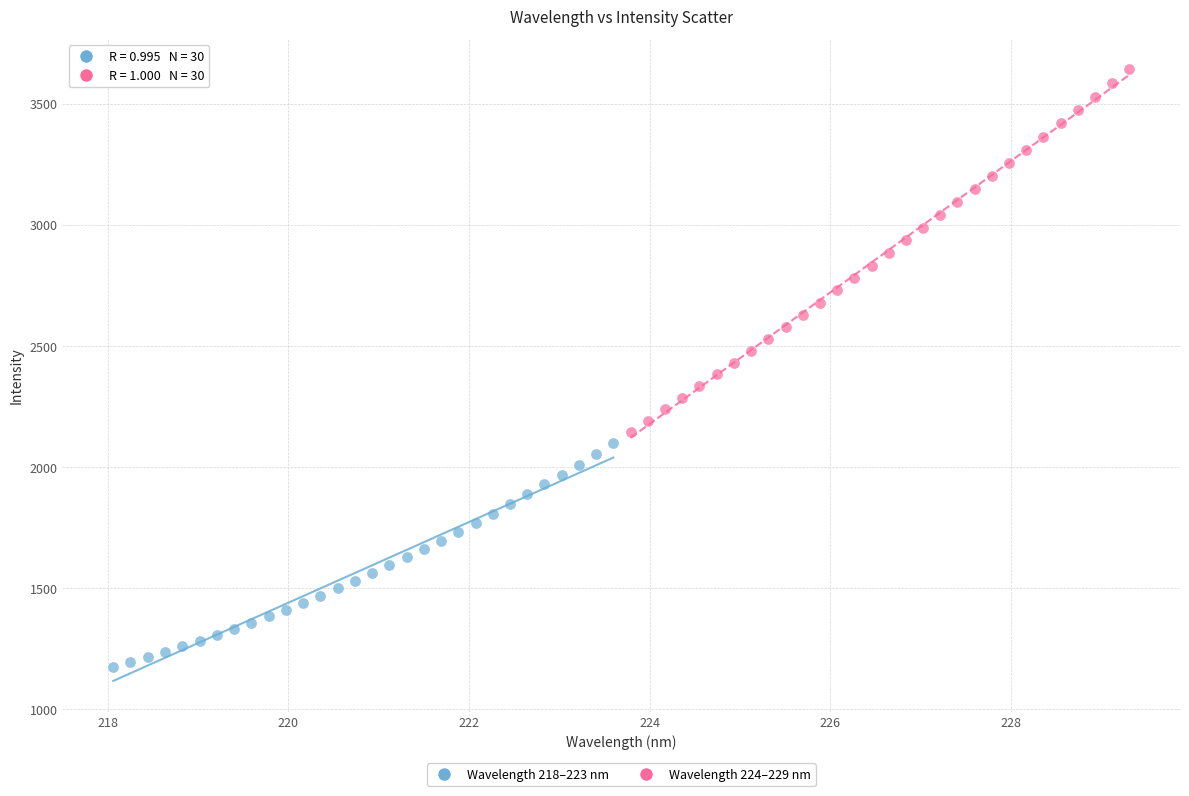

Which series contains the highest Y value?

Wavelength 224–229 nm